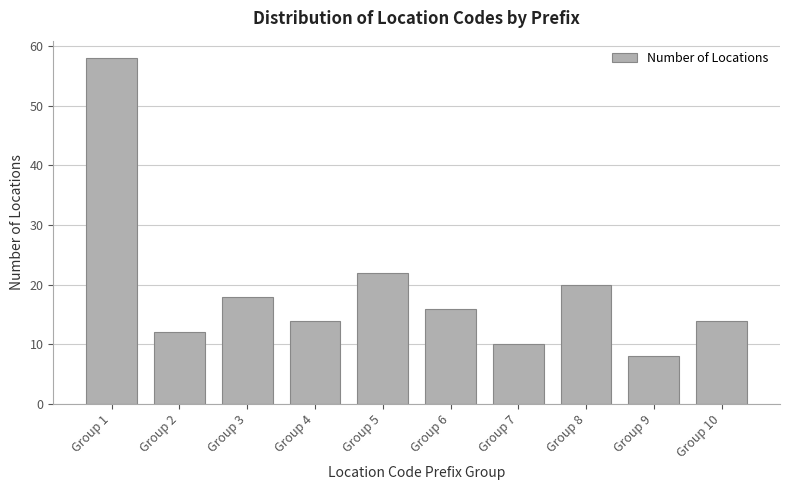

Reading left to right, transcribe all the data shown in this chart.

Group 1=58	Group 2=12	Group 3=18	Group 4=14	Group 5=22	Group 6=16	Group 7=10	Group 8=20	Group 9=8	Group 10=14